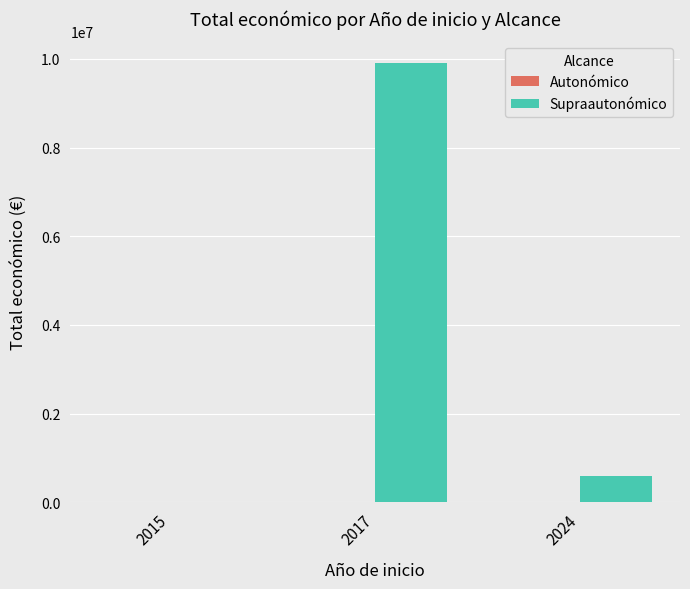

At which category is the sum across all series the highest?

2017